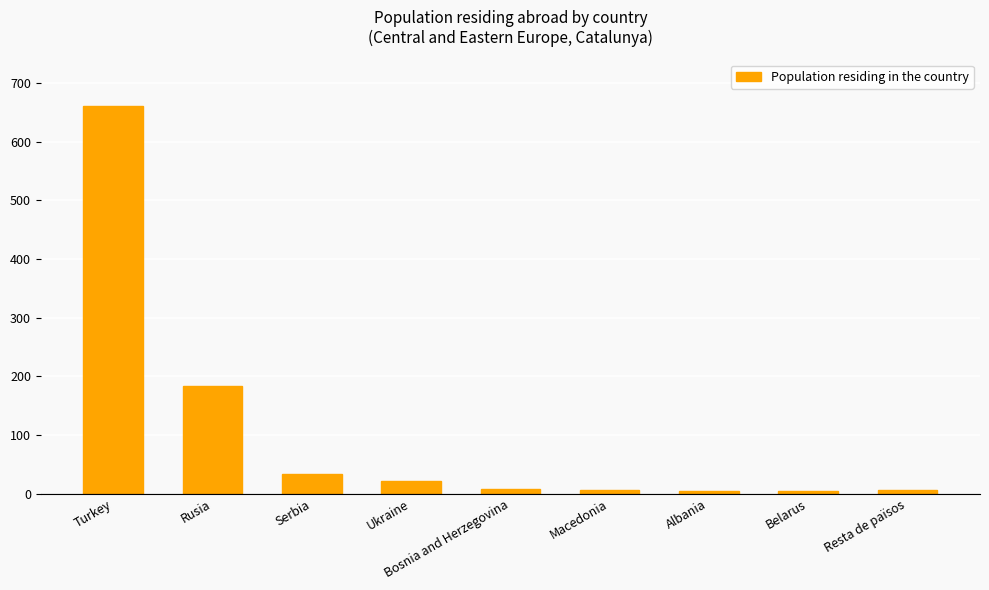

What is the smallest value displayed?

4